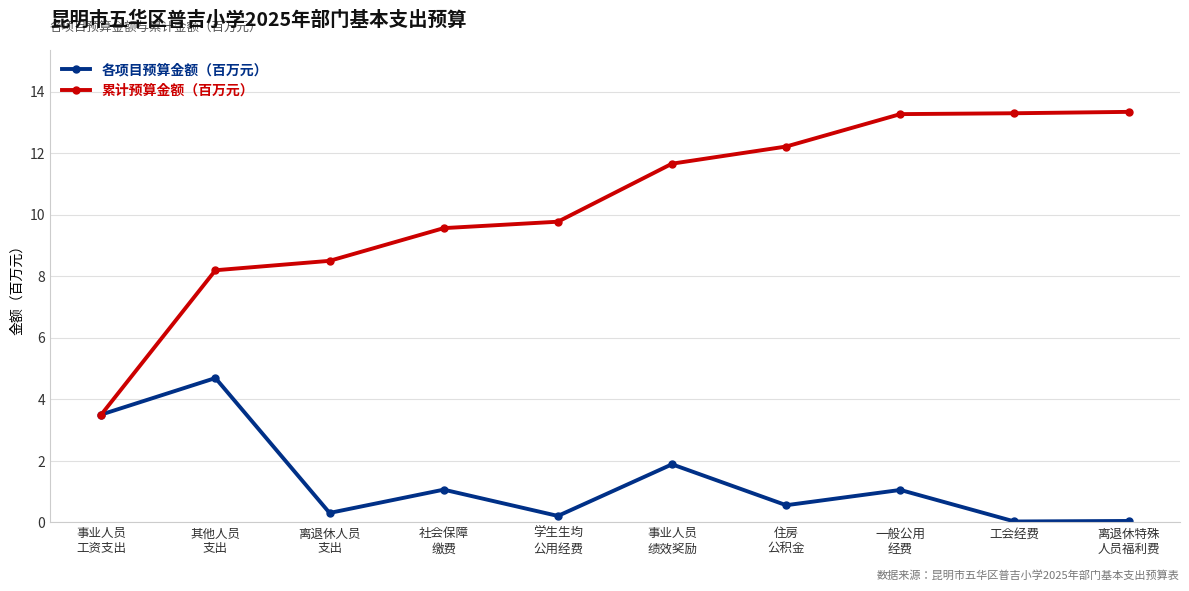

Rank the series by their average value, from lowest to highest.

各项目预算金额（百万元）, 累计预算金额（百万元）